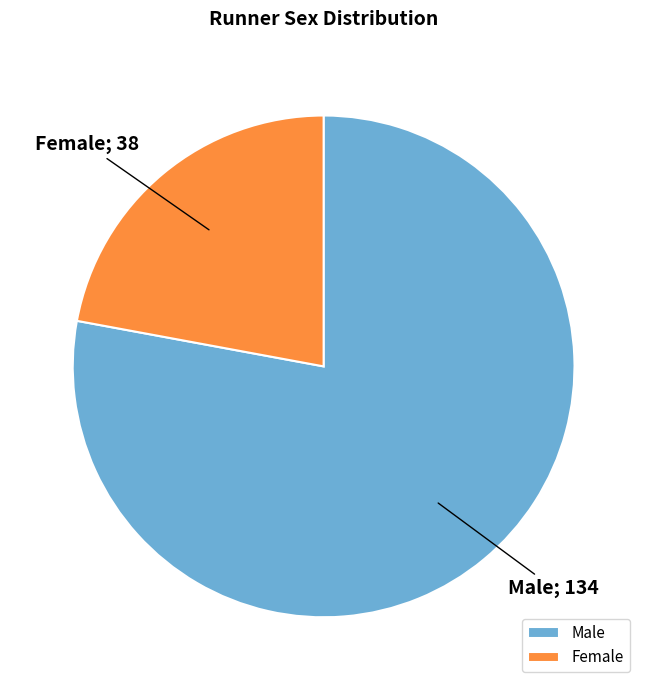

What is the smallest slice in the pie chart?

Female